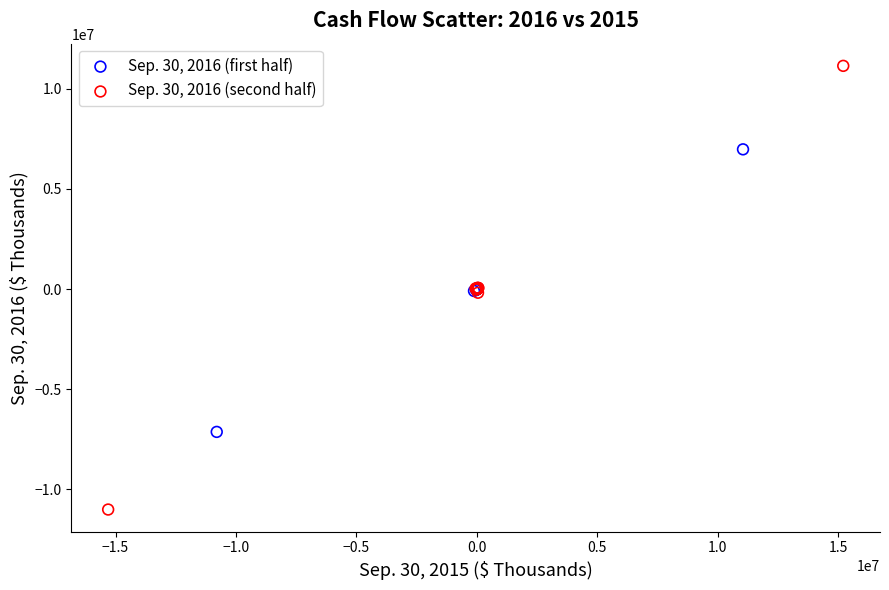

Which series has the widest spread of Y values?

Sep. 30, 2016 (second half)